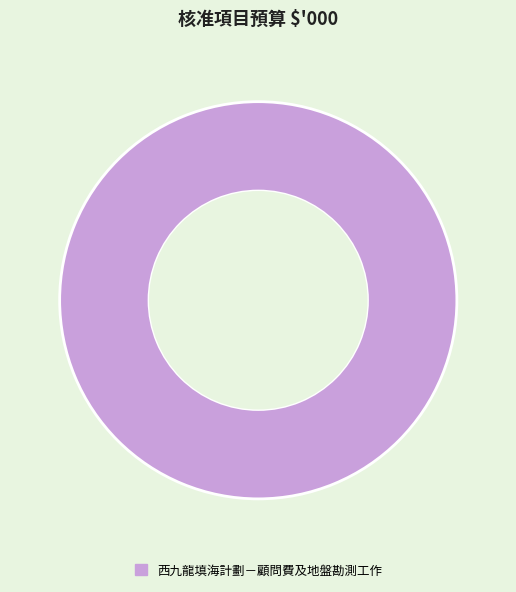

True or false: 西九龍填海計劃－顧問費及地盤勘測工作 accounts for 89% of the total.

False